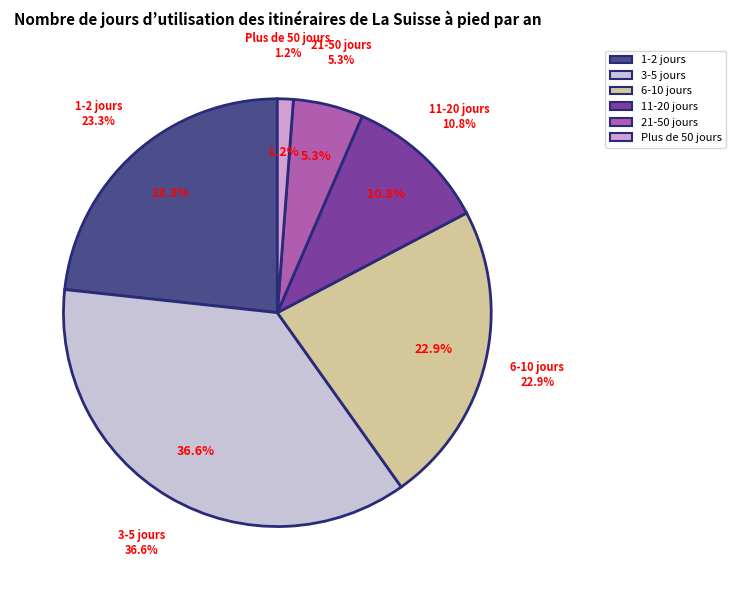

What is the total percentage of Plus de 50 jours and 21-50 jours?

6.5%